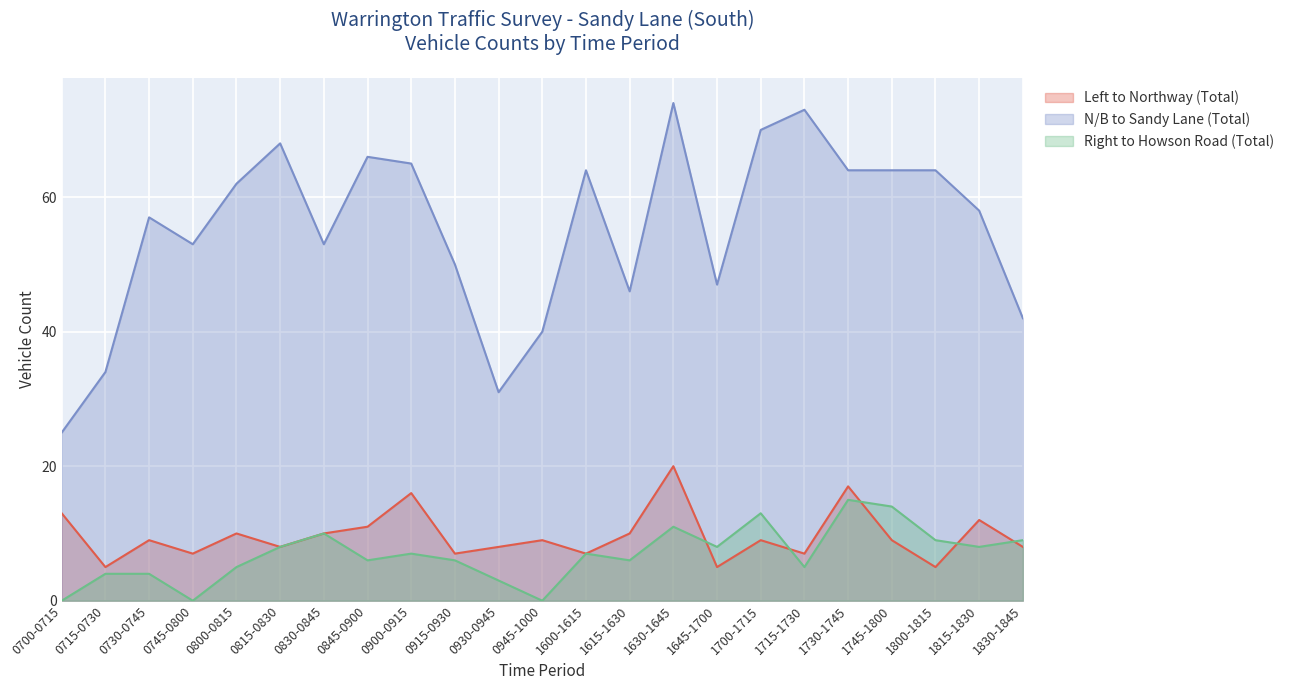

List the series in order of their peak value, lowest first.

Right to Howson Road (Total), Left to Northway (Total), N/B to Sandy Lane (Total)